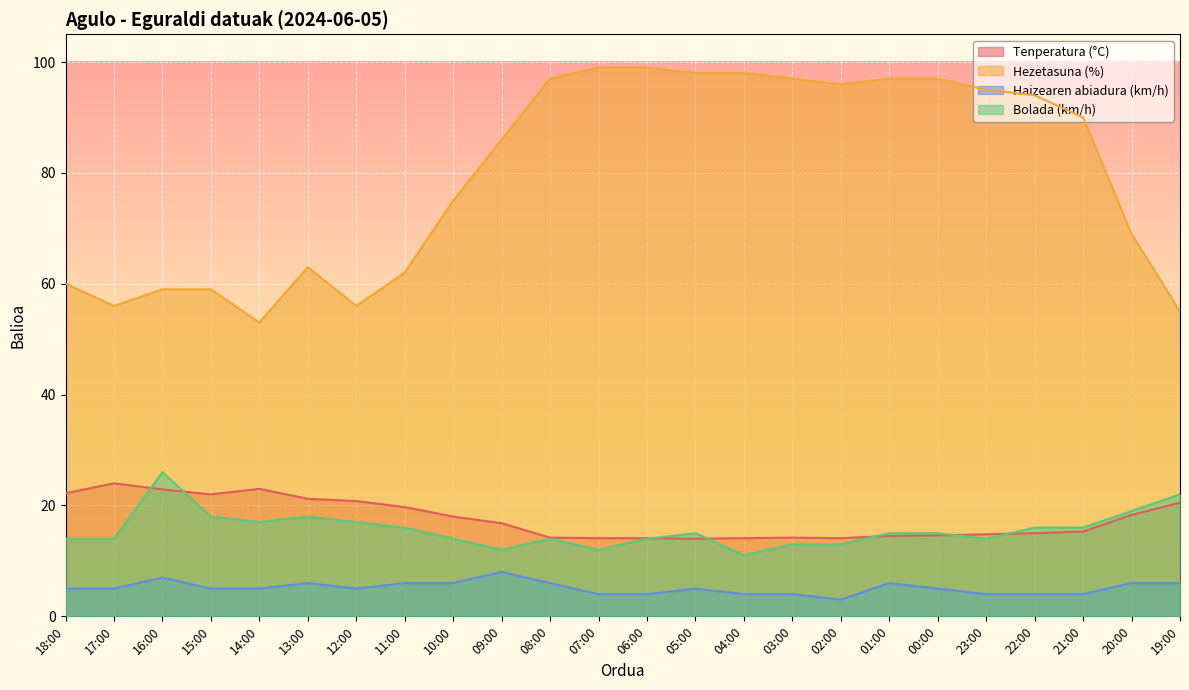

What position from the right is 14:00?

20